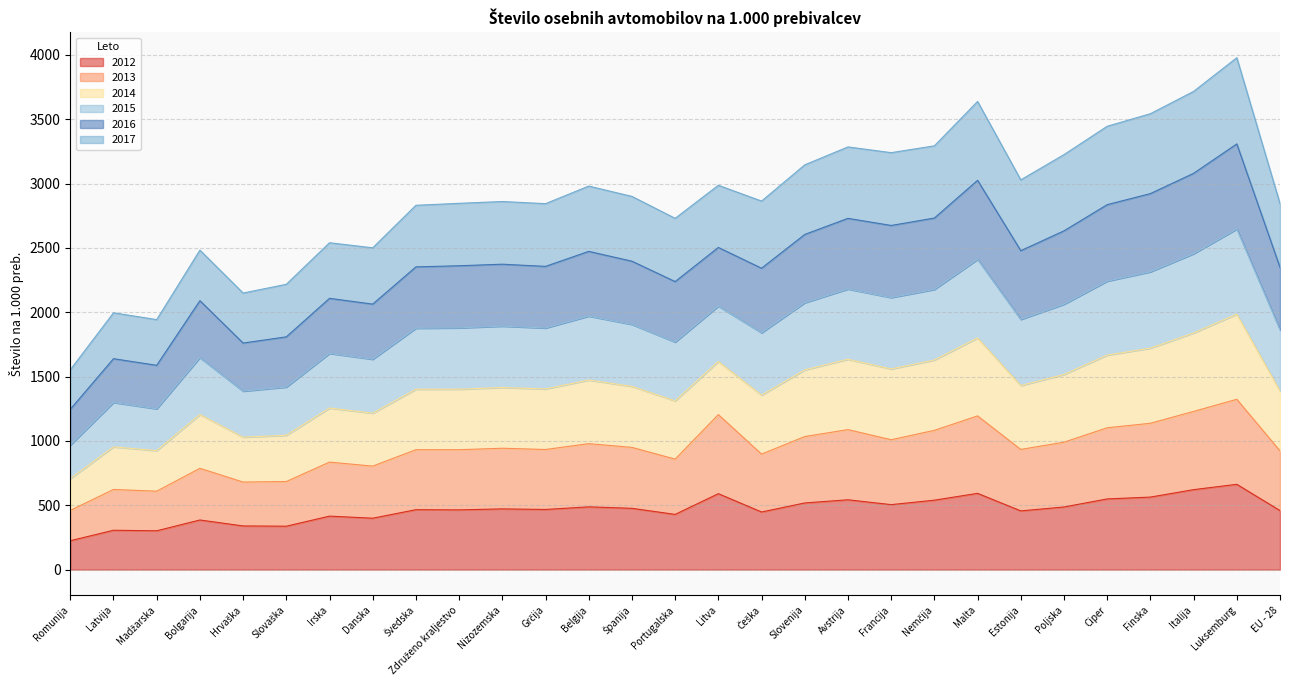

Which category has the lowest value across all series?

Romunija